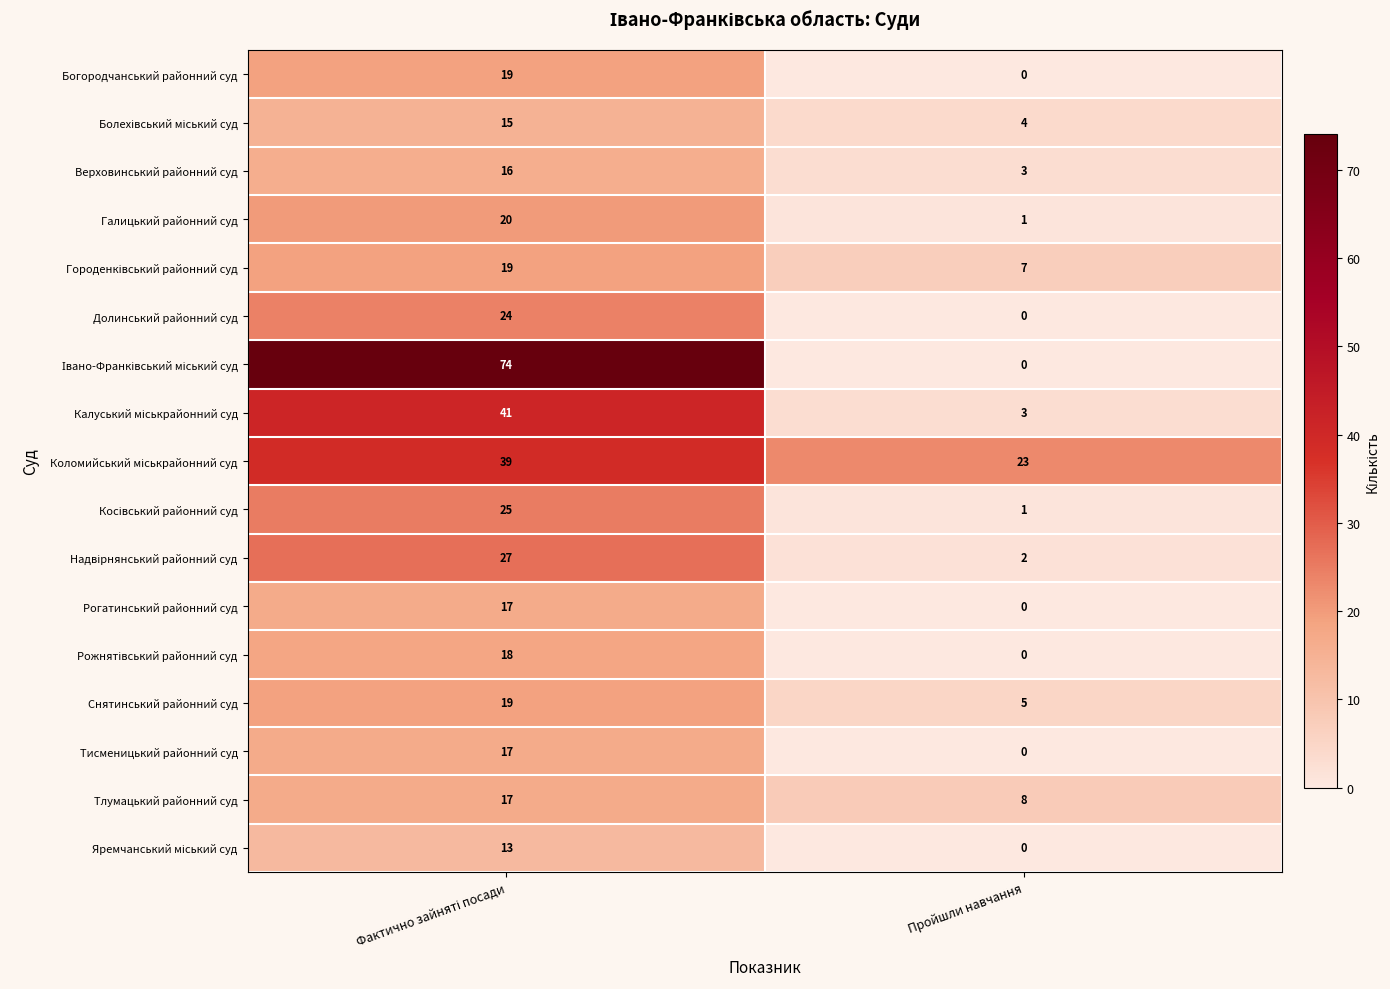

Is it true that Галицький районний суд equals 1 at Пройшли навчання?

True